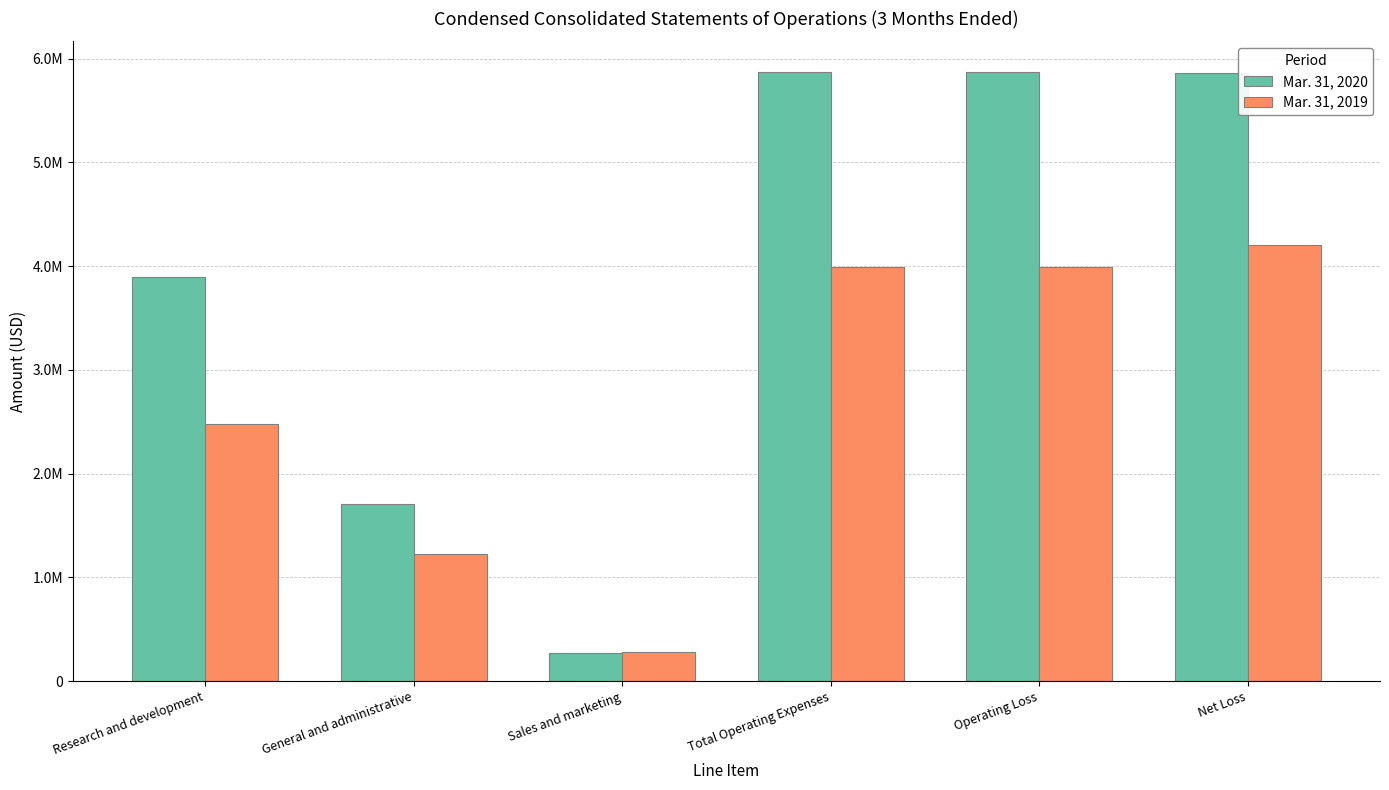

Between Total Operating Expenses and Operating Loss, which series saw the biggest shift?

Mar. 31, 2020